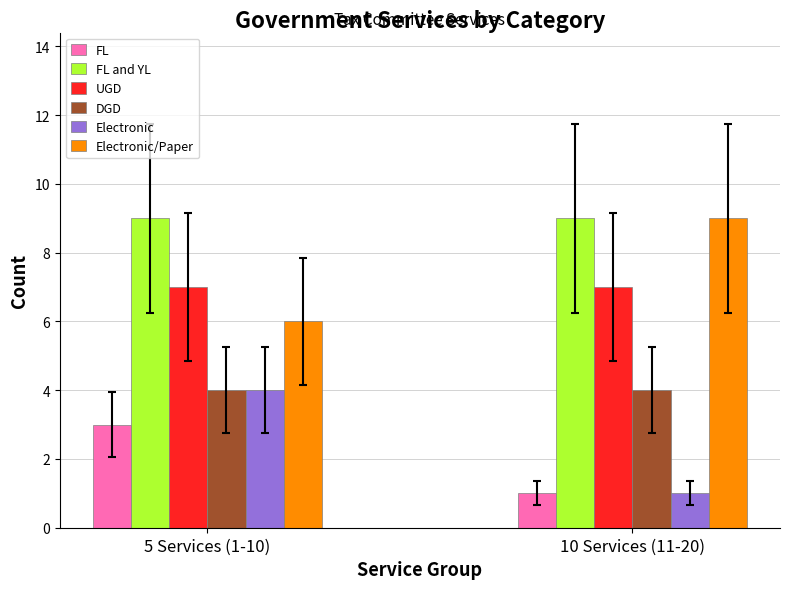

At which category is the sum across all series the highest?

5 Services (1-10)